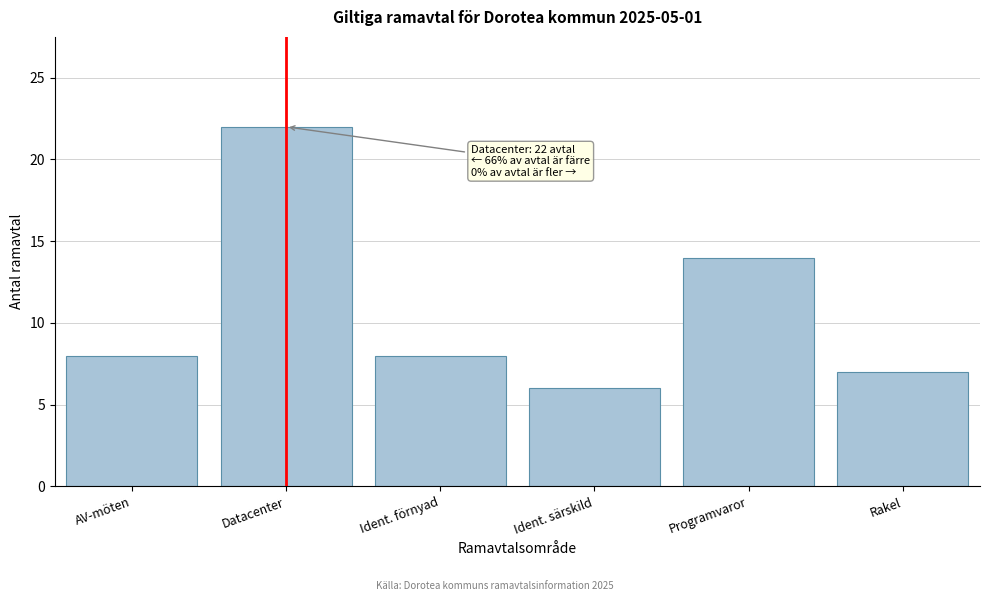

Reading left to right, what are all the values shown in this chart?

8	22	8	6	14	7